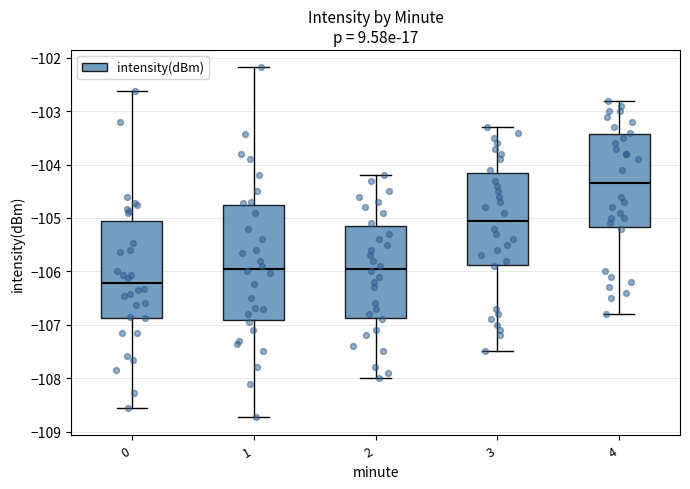

Where is the lower edge of the box at x = 1 on the y-axis? The values are not printed on the chart, so give them approximately, as read against the axis.

-106.9